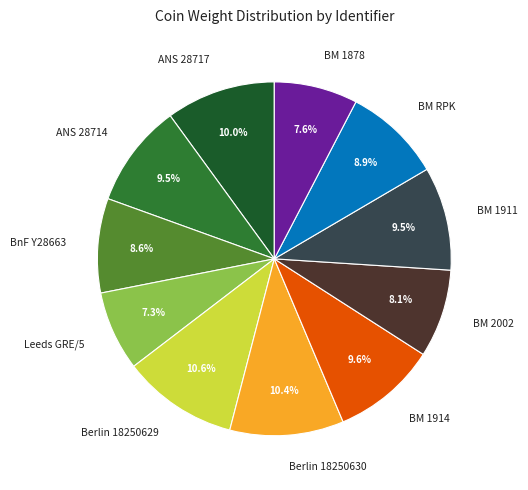

Combined, do ANS 28714 and BM 1878 account for over 50%?

No